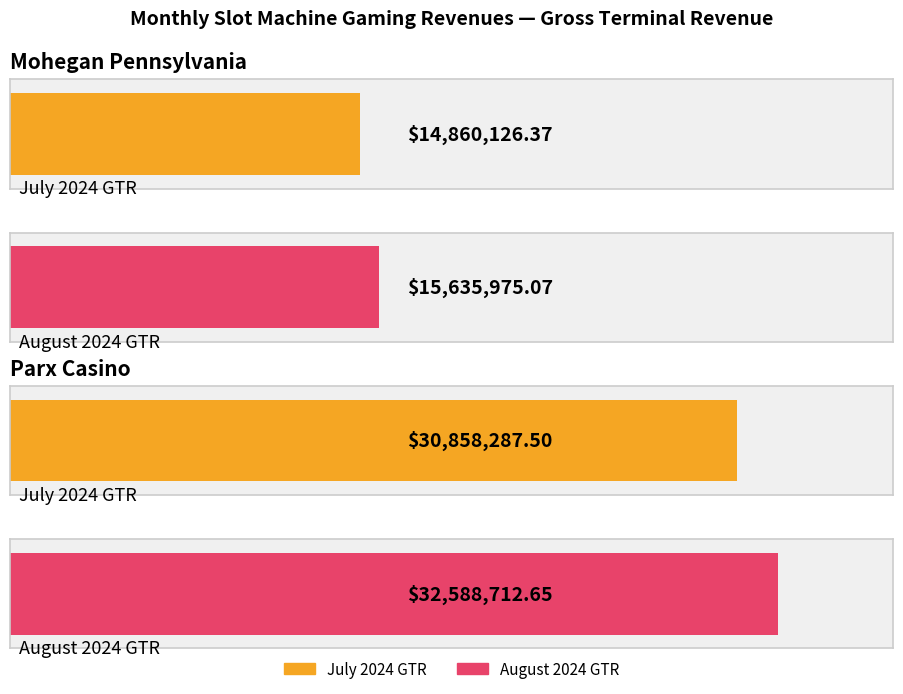

Reading left to right, transcribe all the data shown in this chart.

July 2024 GTR: 14860126.4	30858287.5
August 2024 GTR: 15635975.1	32588712.6